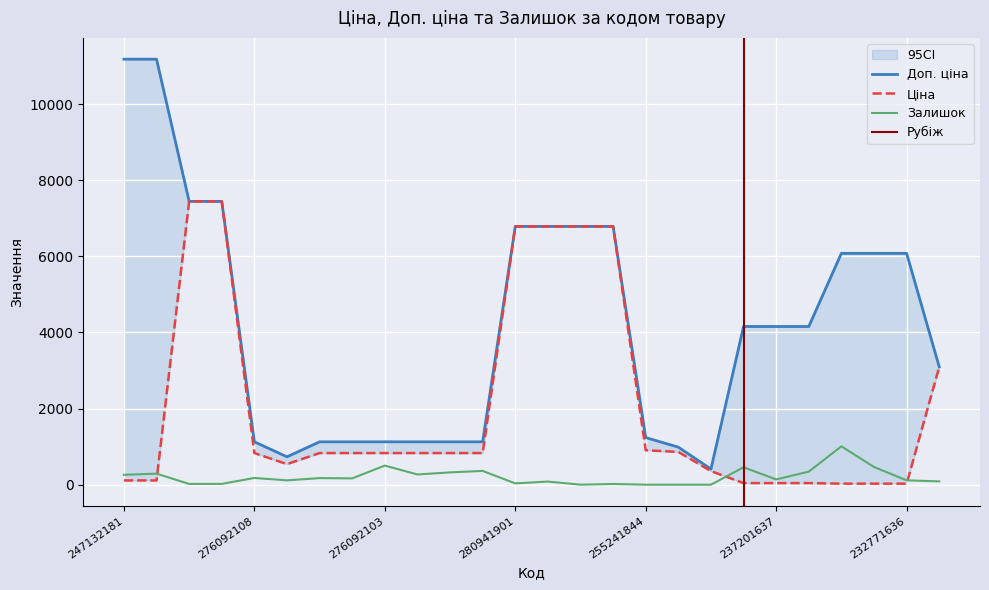

What is the average value of the Ціна series?

2078.7